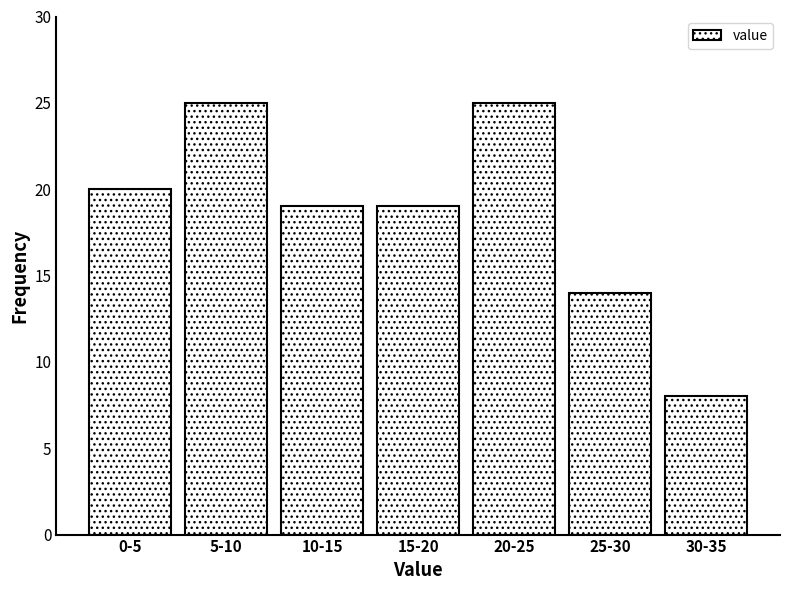

Reading left to right, transcribe all the data shown in this chart.

0-5=20	5-10=25	10-15=19	15-20=19	20-25=25	25-30=14	30-35=8